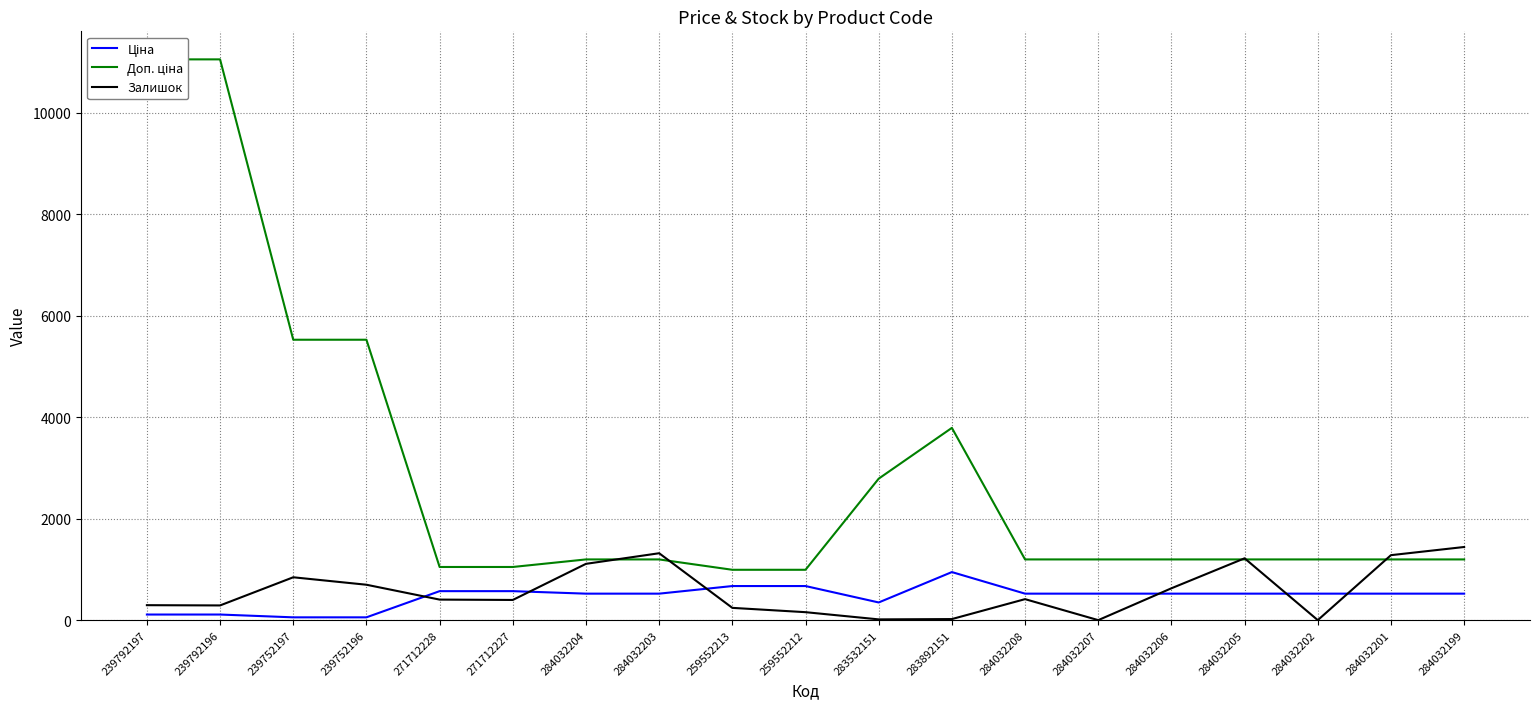

The value of Залишок at 239752196 is 698.0. True or false?

True